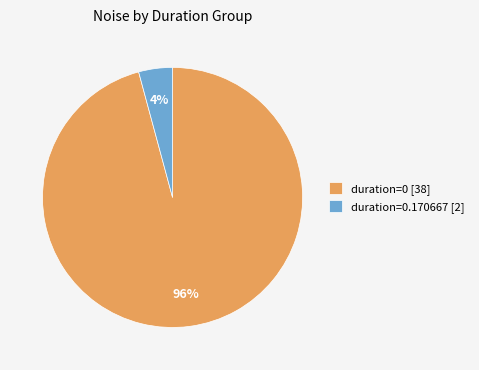

To the nearest percent, what portion does duration=0 [38] represent?

96%